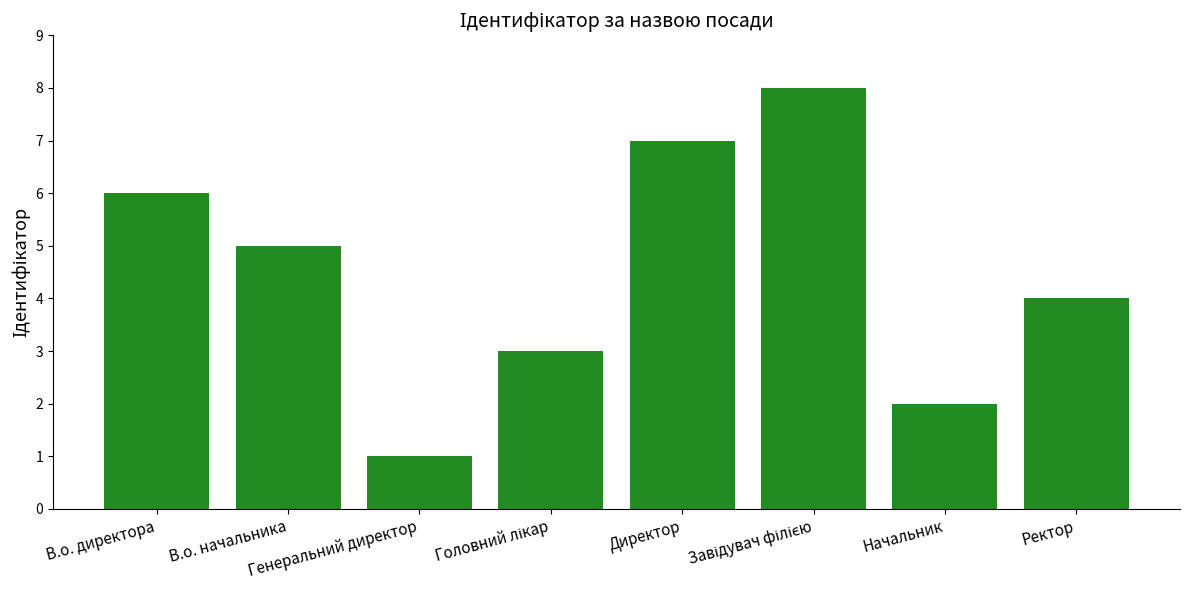

At which label does the data first exceed 5?

В.о. директора